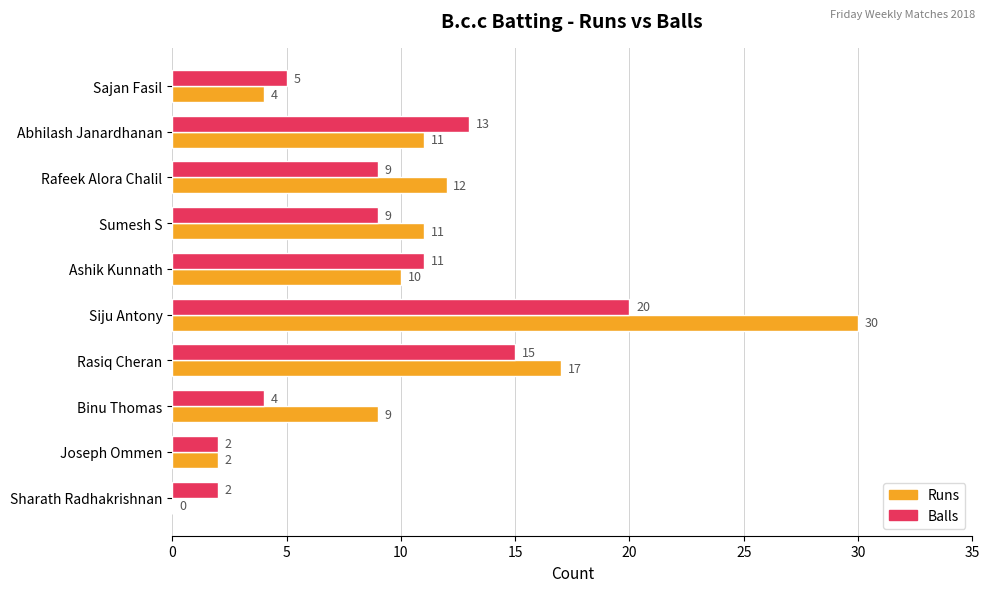

What is the sum of all Balls values?

90